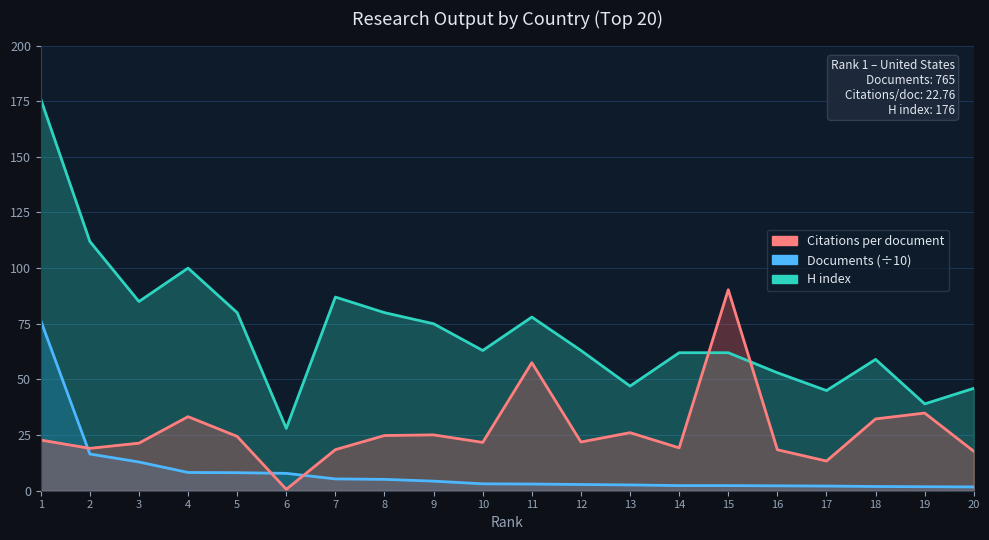

True or false: Documents has more than 1 interior local peaks.

False